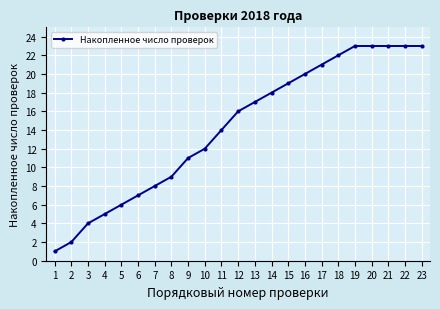

Where is the data nearest to the value 12?

10